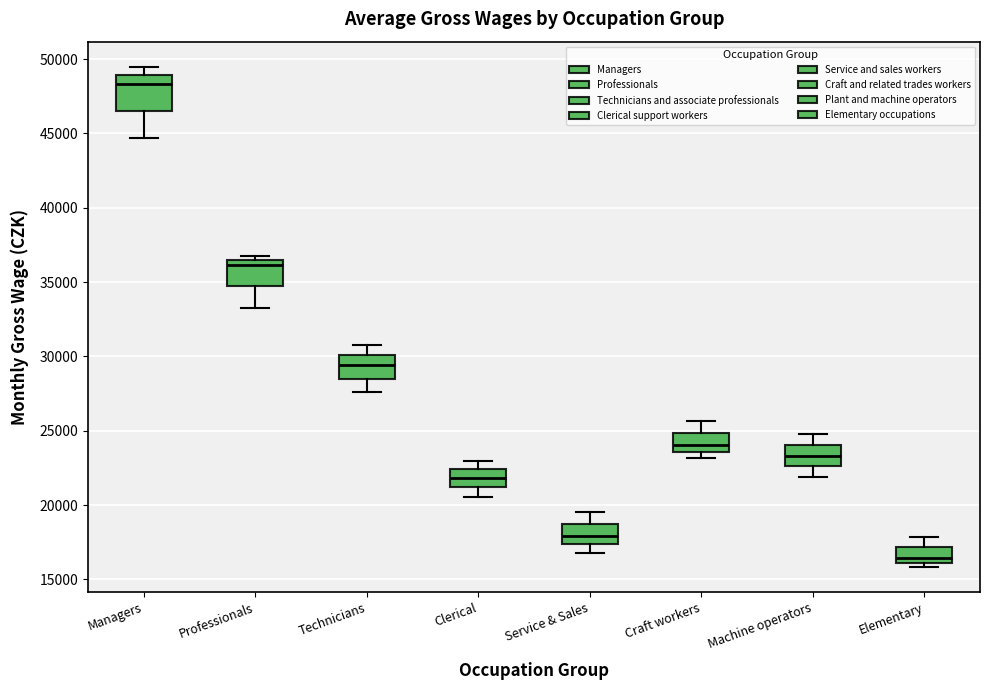

Where does the median line of the box for Craft workers sit on the y-axis? The values are not printed on the chart, so give them approximately, as read against the axis.

24000